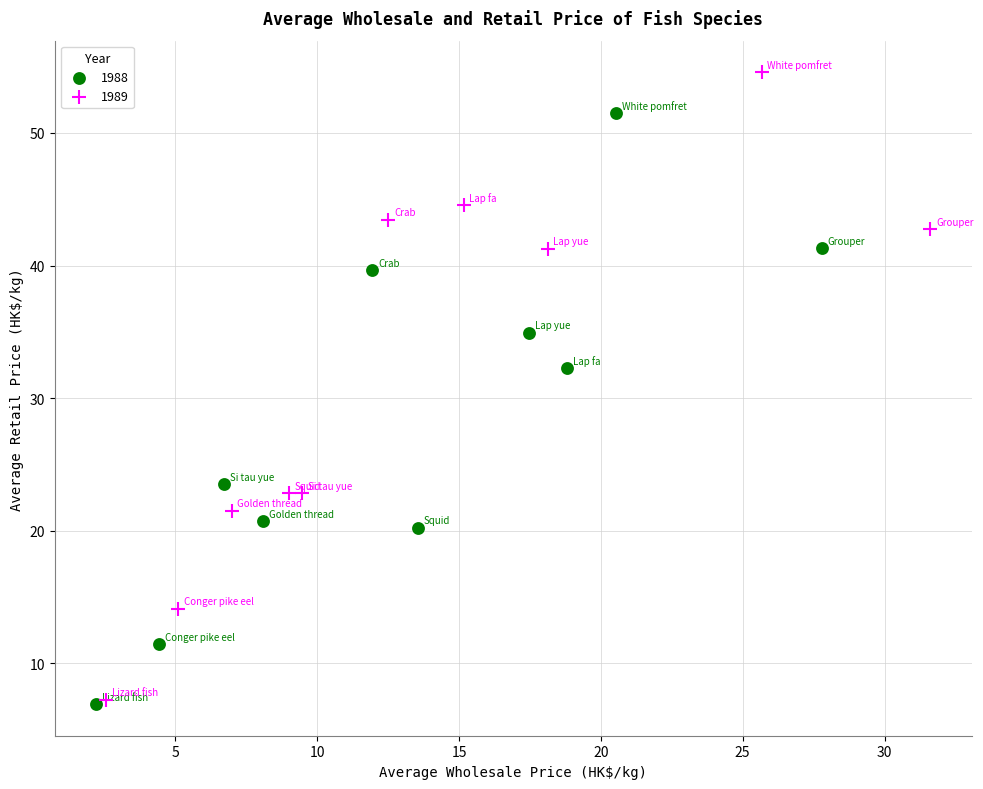

Which series contains the highest Y value?

1989